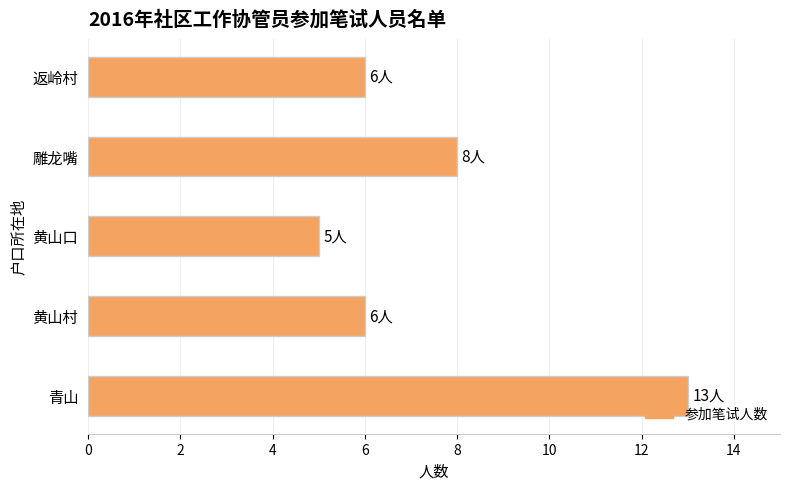

How many bars are there in total?

5